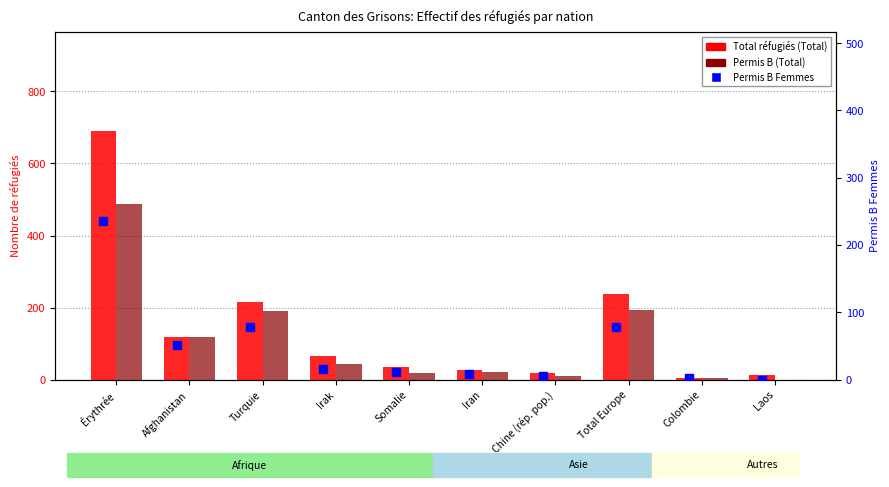

At how many categories does at least one series exceed 405?

1